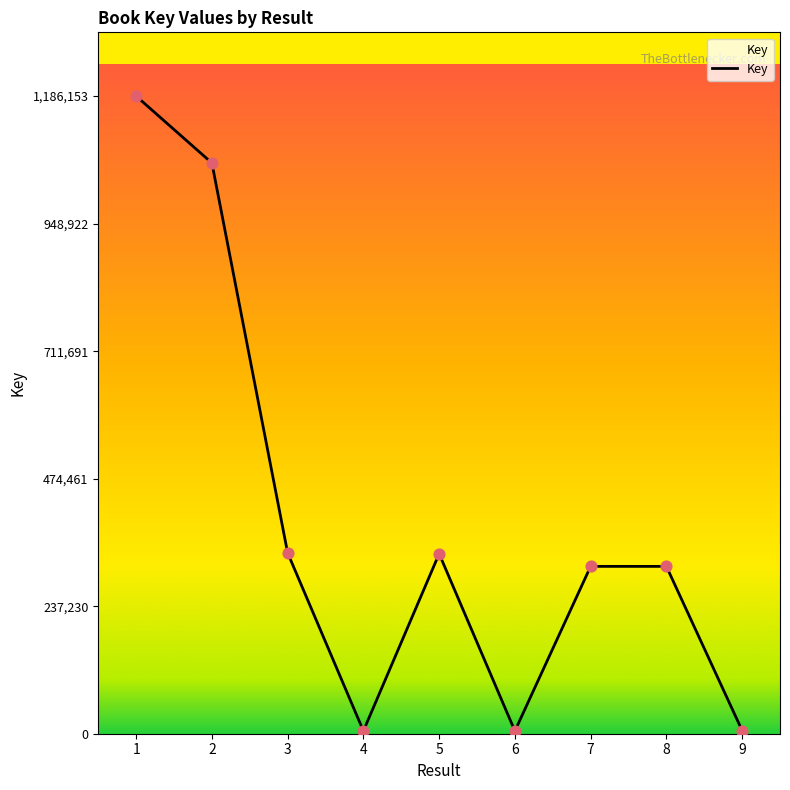

What is the change in value from 6 to 7?

+306251